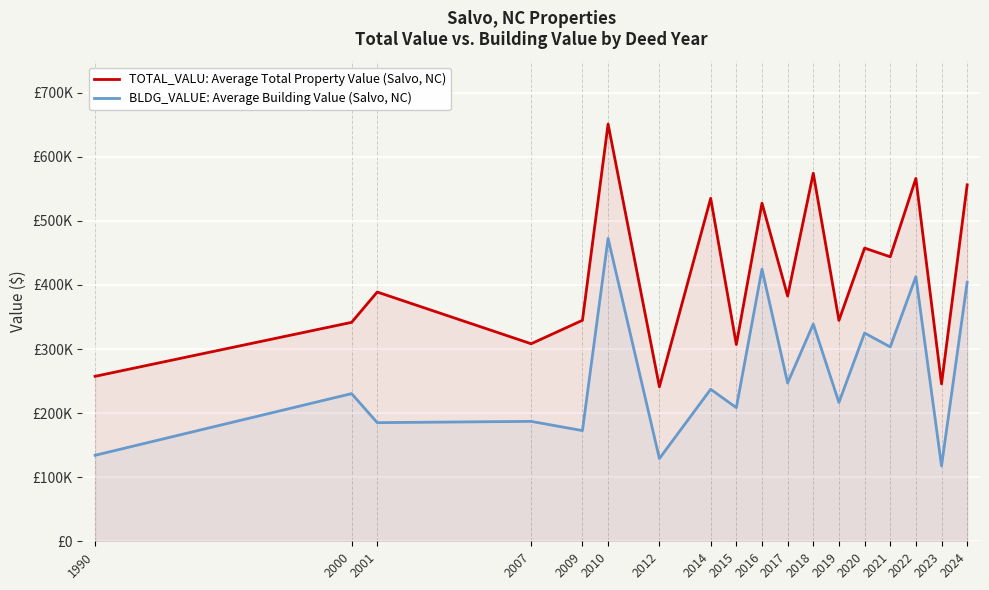

Between 1990 and 2019, which series saw the biggest shift?

TOTAL_VALU: Average Total Property Value (Salvo, NC)